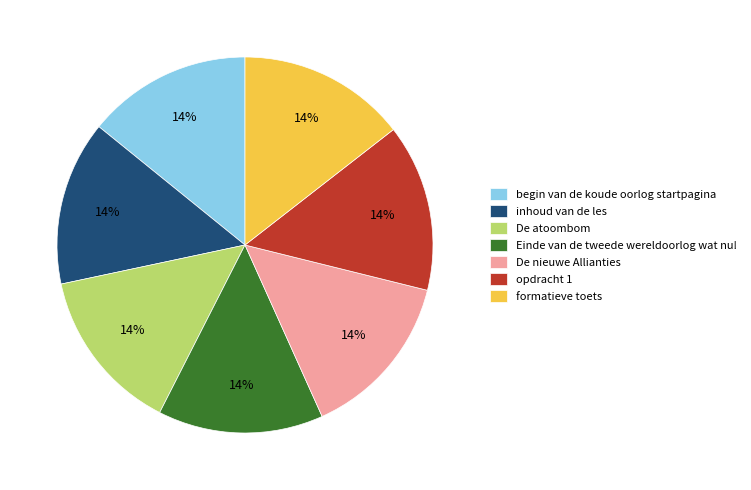

What is the ratio of the value at opdracht 1 to the value at De atoombom?

1.0